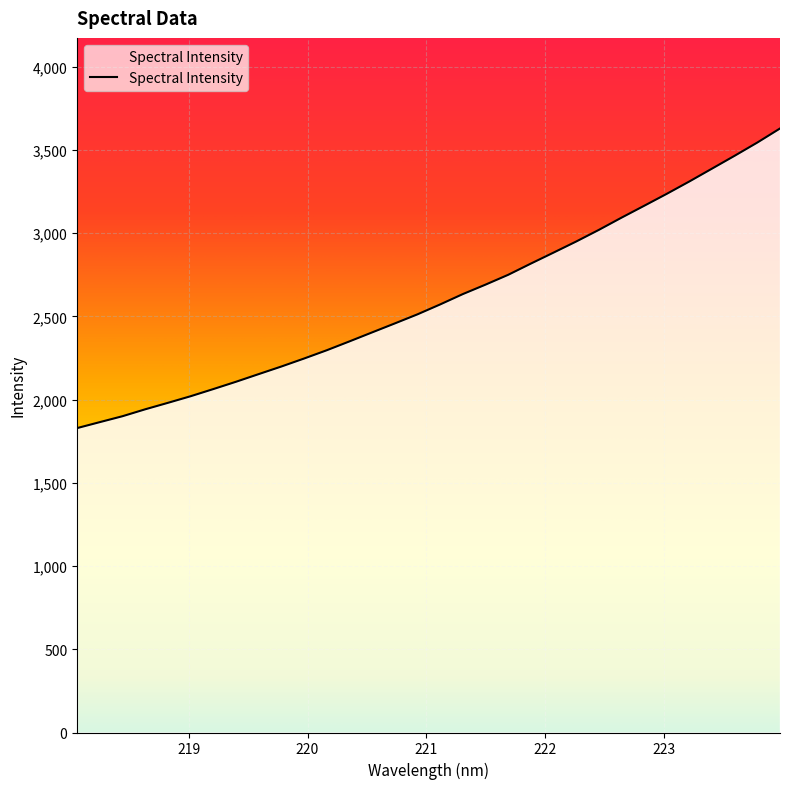

What is the difference between the maximum and minimum values?

1800.2